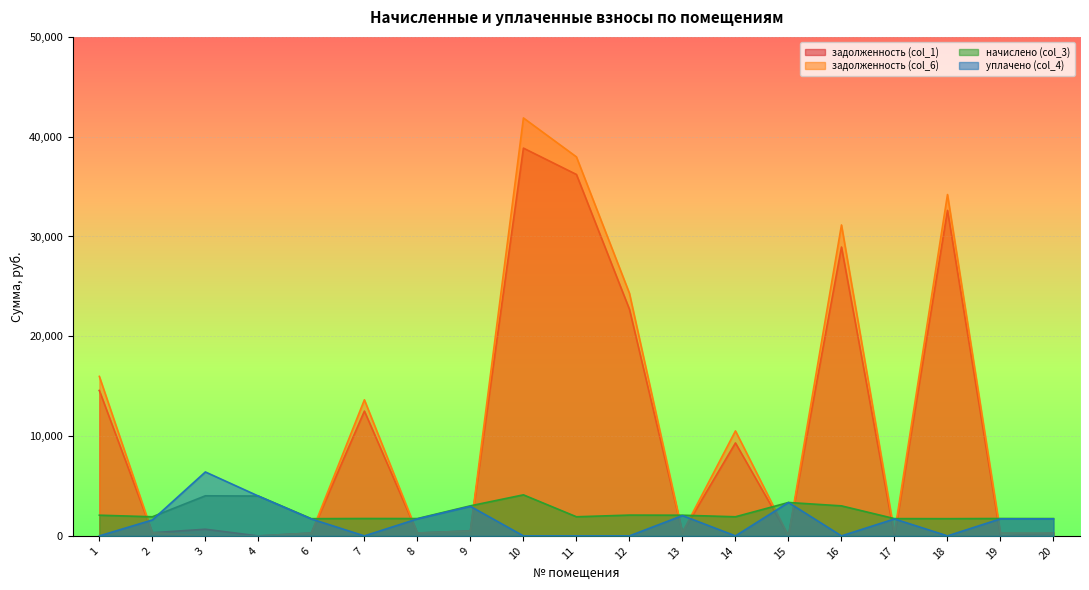

How many intersections are there between задолженность (col_6) and уплачено (col_4)?

11